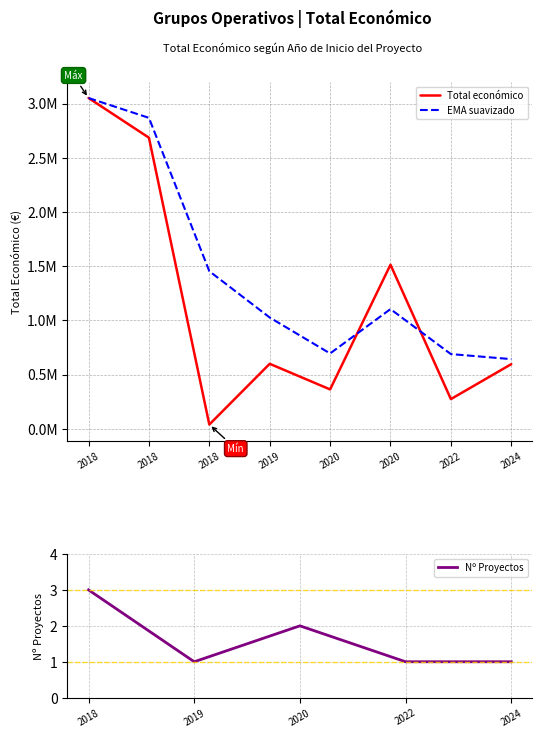

What is the value of the 4th point from the left?

599605